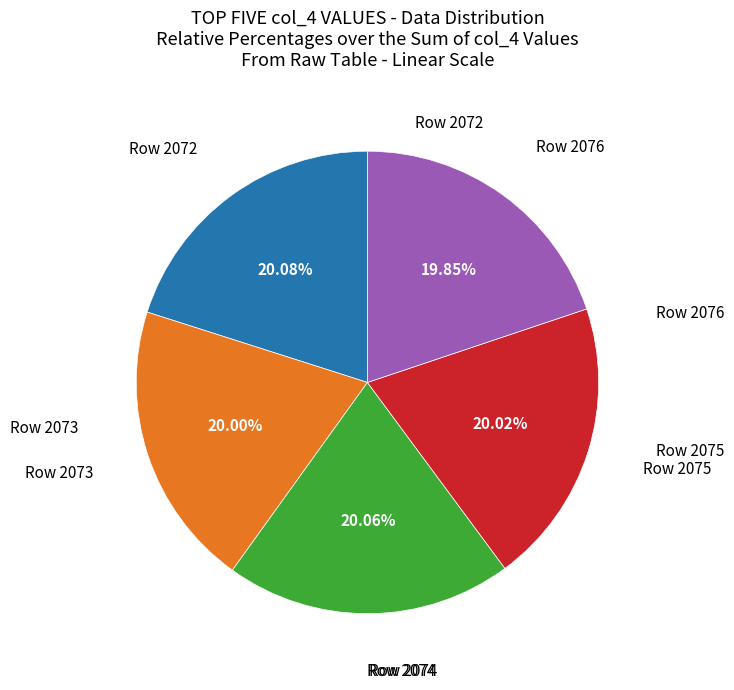

Does any single category account for the majority?

No